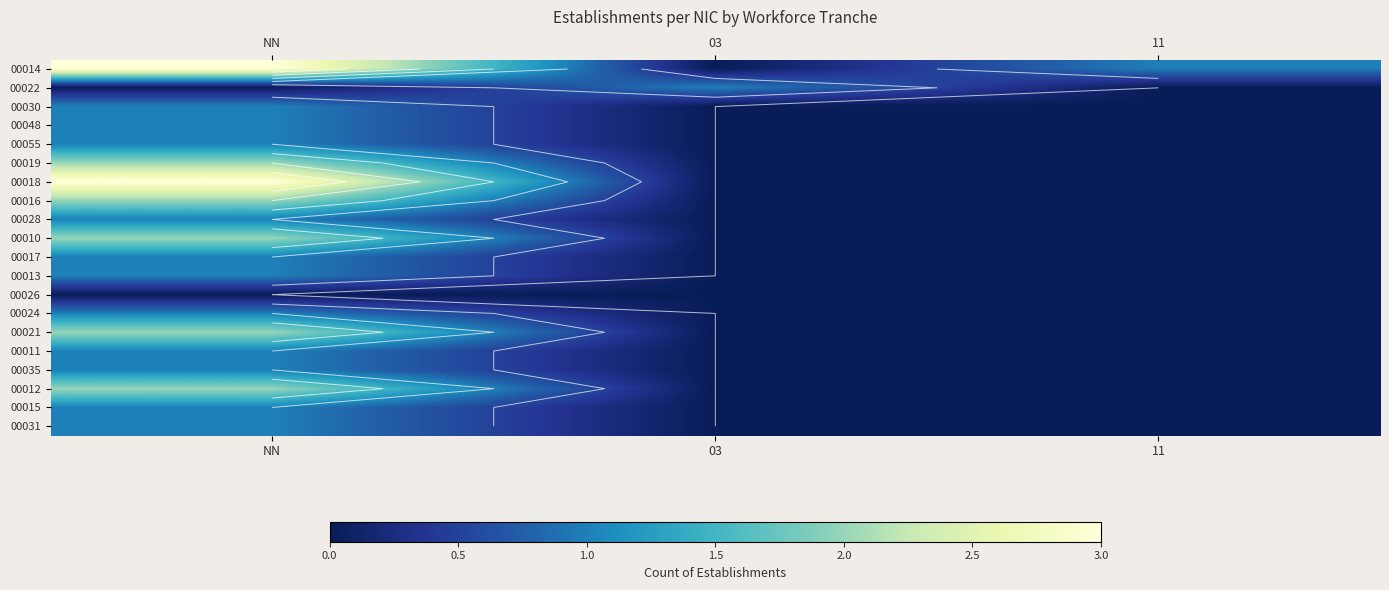

Which label corresponds to the smallest value in the chart?

03